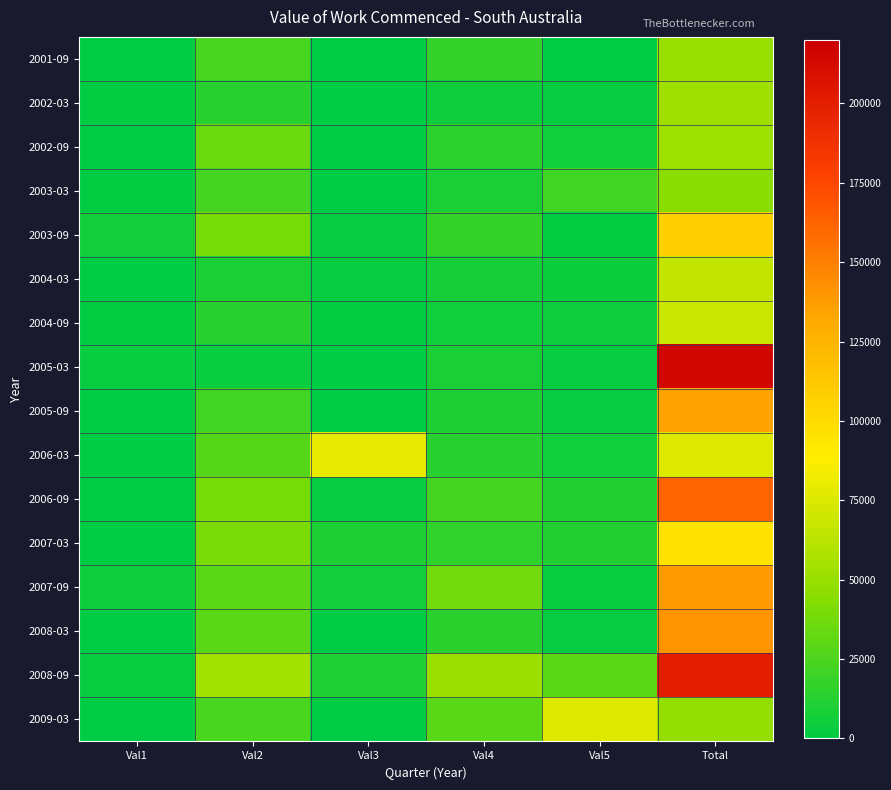

Count the number of categories in the chart.

6